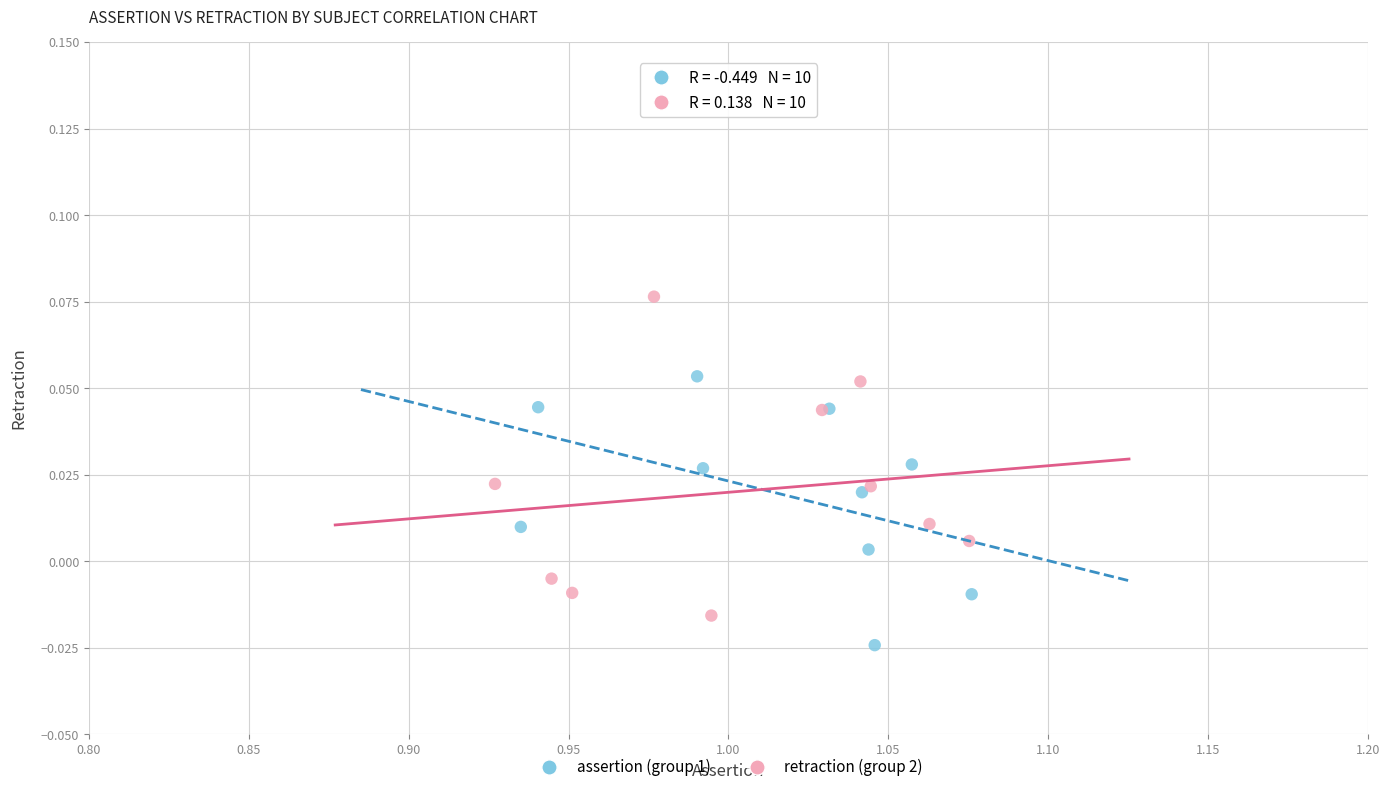

Which series reaches the maximum Y coordinate?

retraction (group 2)